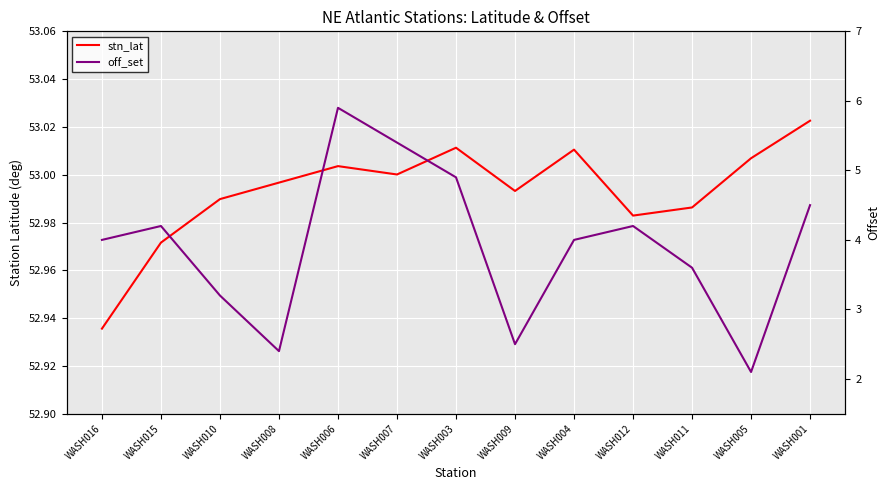

What position from the right is WASH007?

8